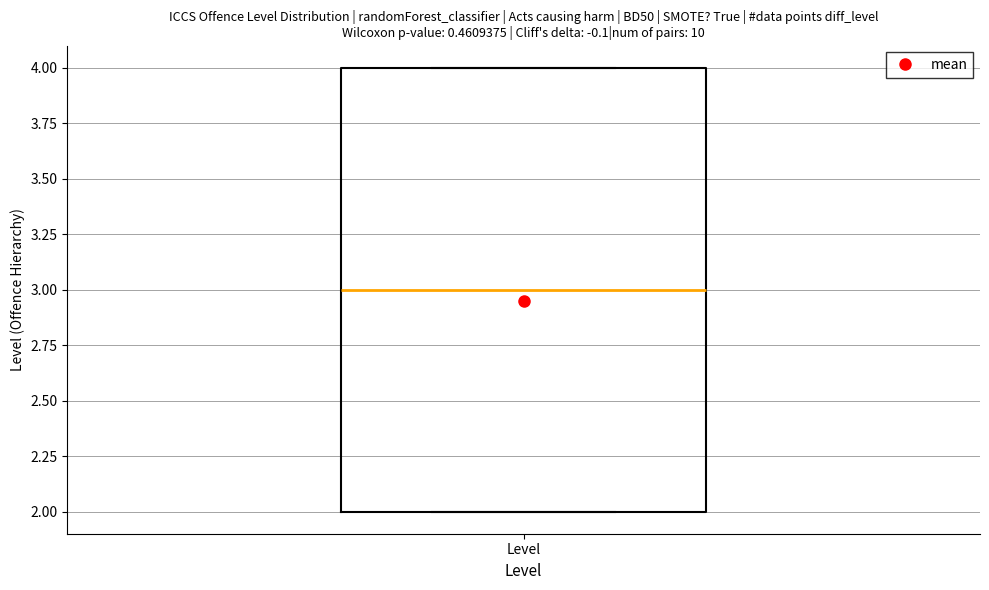

Transcribe this box plot: give where the median line is, the range the box spans, and where the two whiskers end, as read against the y-axis. The values are not printed on the chart, so give them approximately, as read against the axis.

median 3, box 2 to 4, whiskers 2 to 4